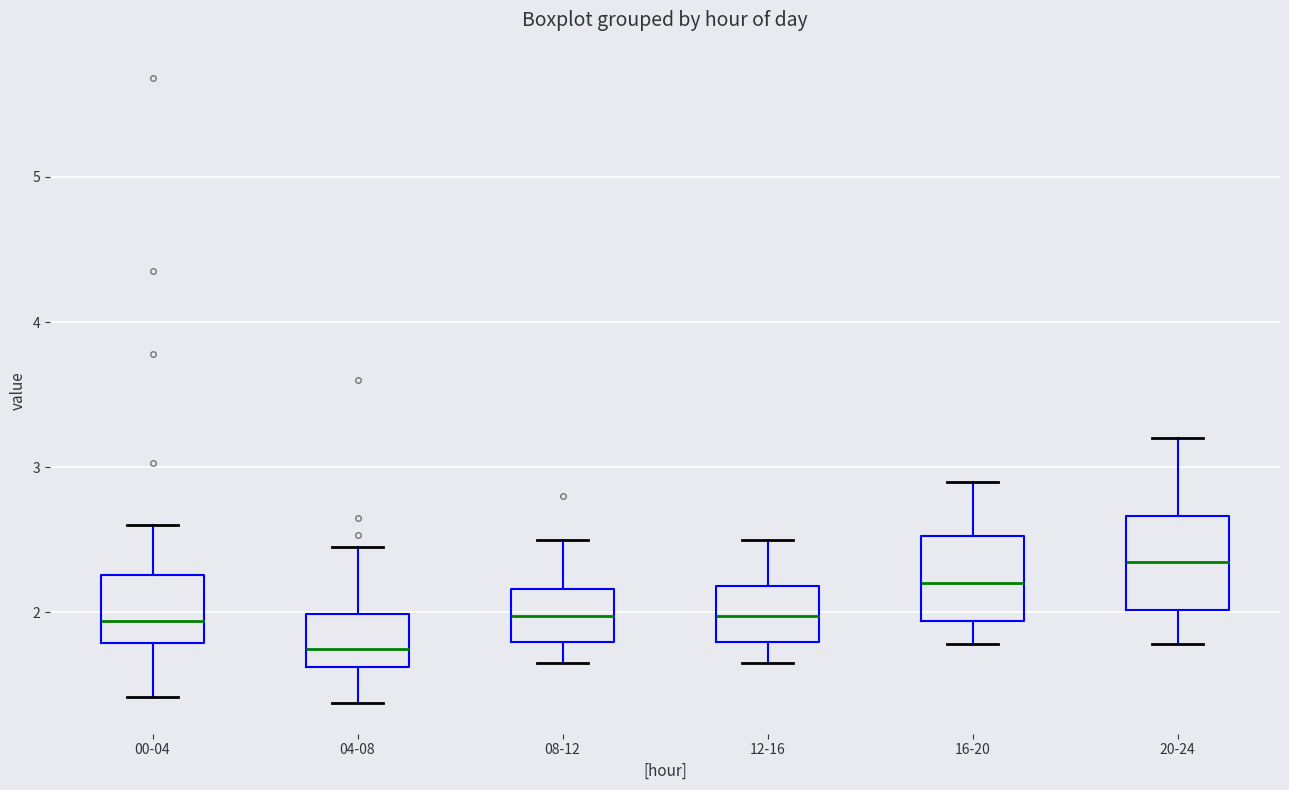

Reading left to right, transcribe this box plot: for each box, give where its median line is, the range the box spans, and where its two whiskers end, as read against the y-axis. The values are not printed on the chart, so give them approximately, as read against the axis.

00-04: median 1.9, box 1.8 to 2.3, whiskers 1.4 to 2.6
04-08: median 1.7, box 1.6 to 2.0, whiskers 1.4 to 2.5
08-12: median 2.0, box 1.8 to 2.2, whiskers 1.7 to 2.5
12-16: median 2.0, box 1.8 to 2.2, whiskers 1.7 to 2.5
16-20: median 2.2, box 1.9 to 2.5, whiskers 1.8 to 2.9
20-24: median 2.4, box 2.0 to 2.7, whiskers 1.8 to 3.2